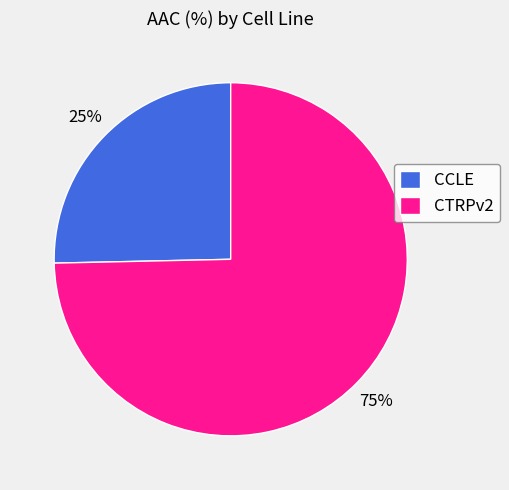

Which slice is the smallest?

CCLE